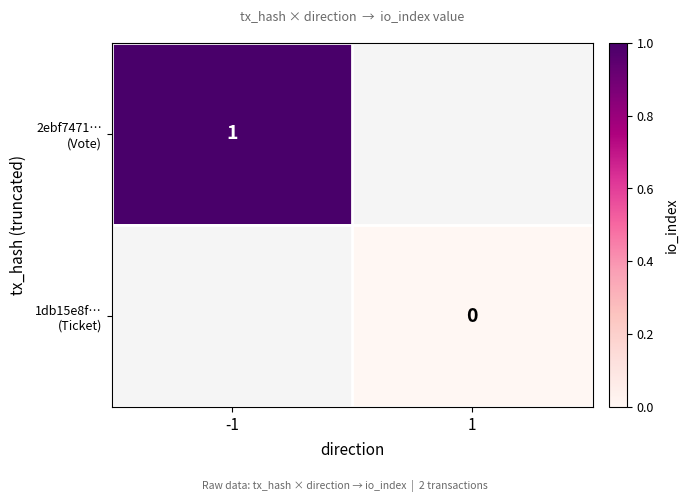

True or false: 1db15e8f… (Ticket) has a value of 0.0 at 1.

True